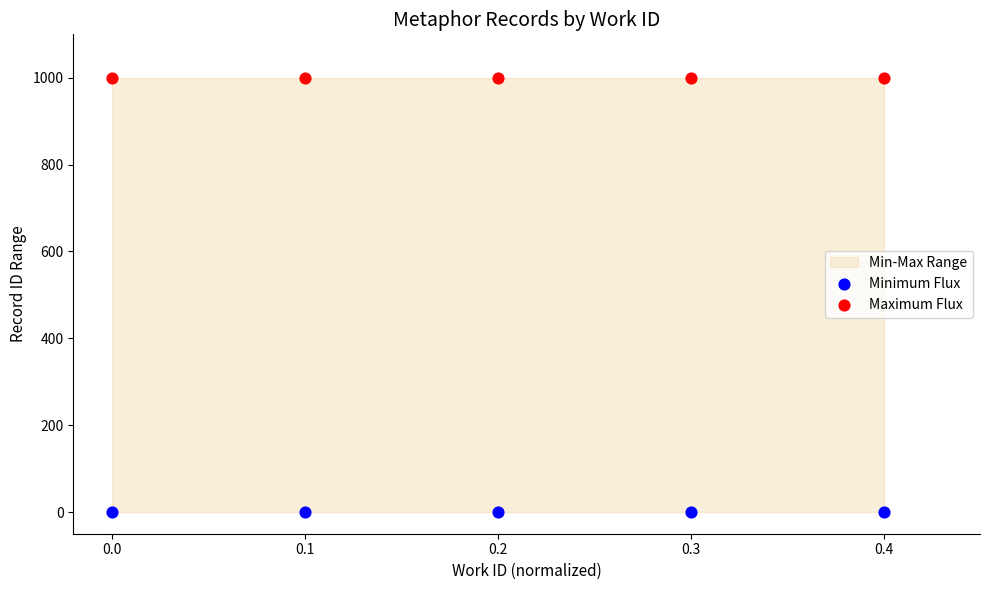

Across all data points, what is the average Y value?

500